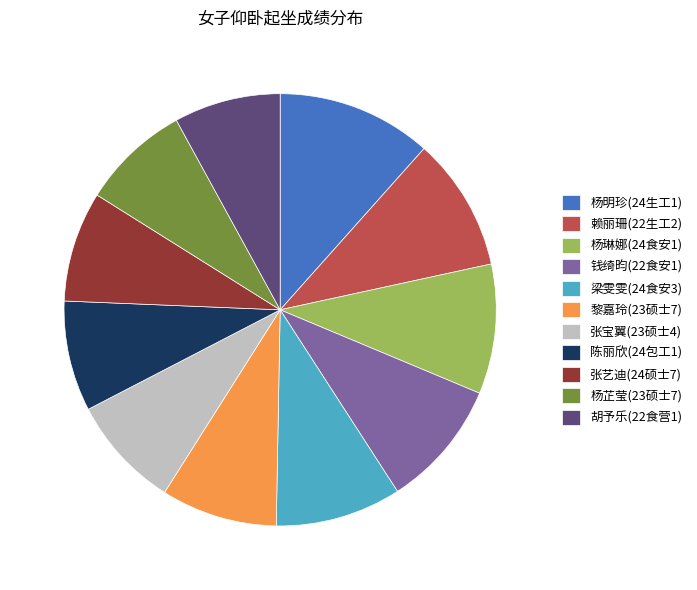

What is the largest slice in the pie chart?

杨明珍(24生工1)